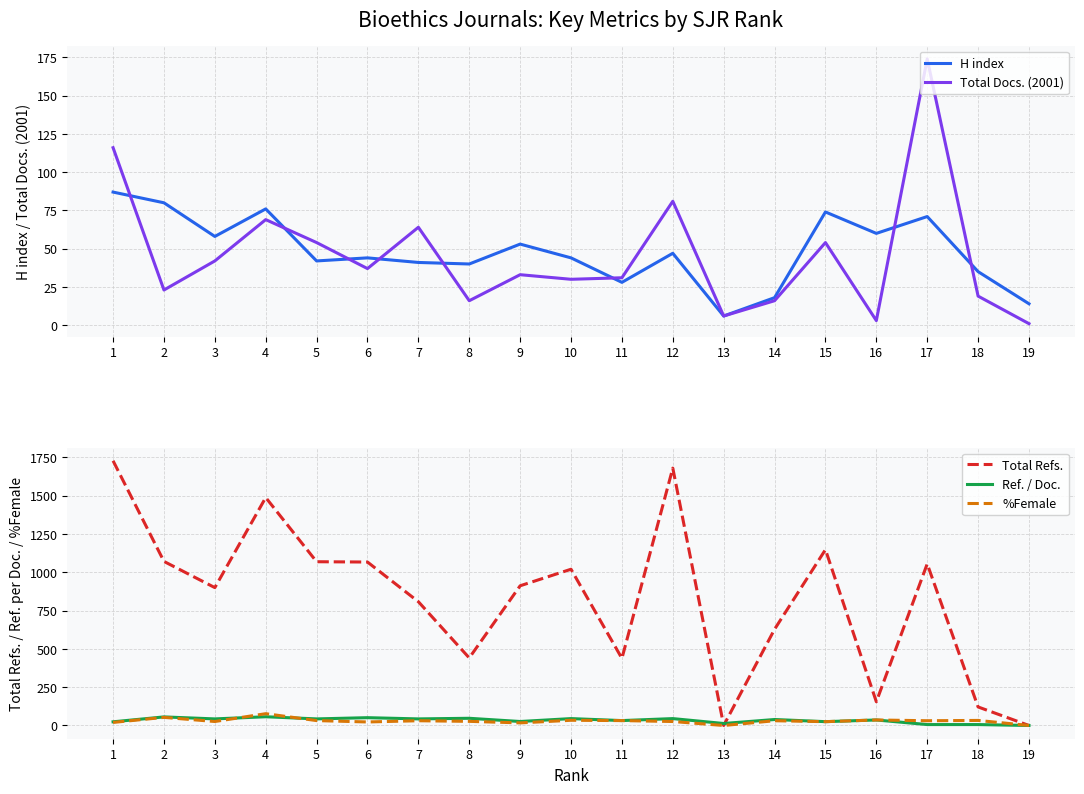

At how many categories does at least one series exceed 1489?

2